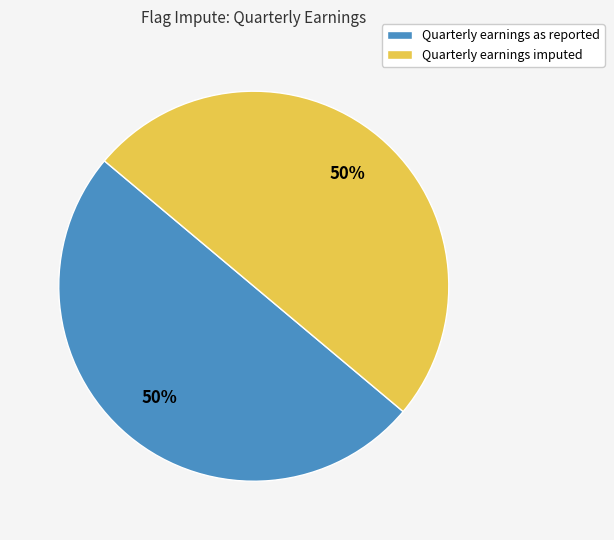

To the nearest percent, what is the combined percentage of Quarterly earnings as reported and Quarterly earnings imputed?

100%